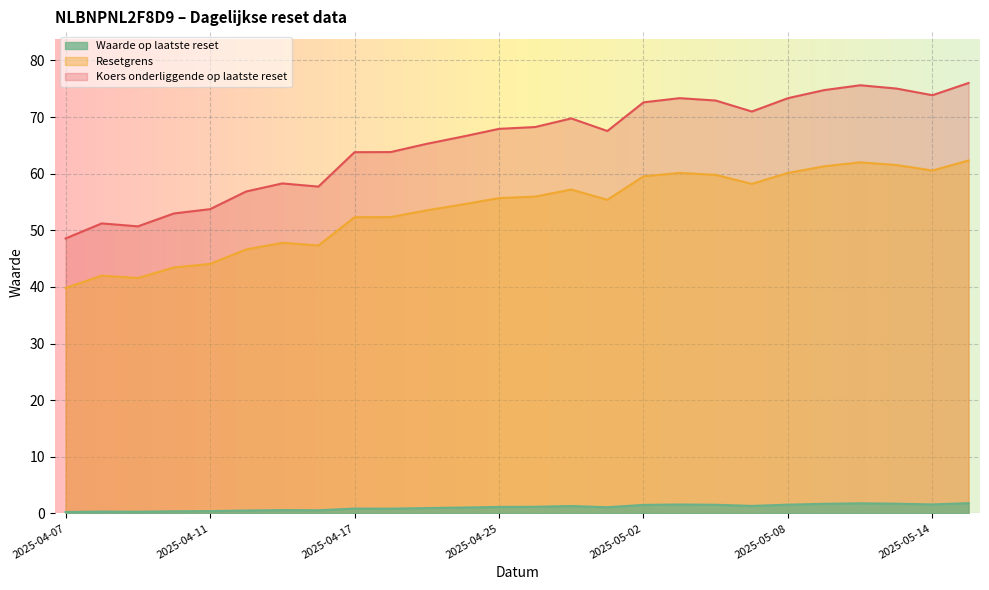

True or false: Resetgrens and Koers onderliggende op laatste reset cross at least once.

False